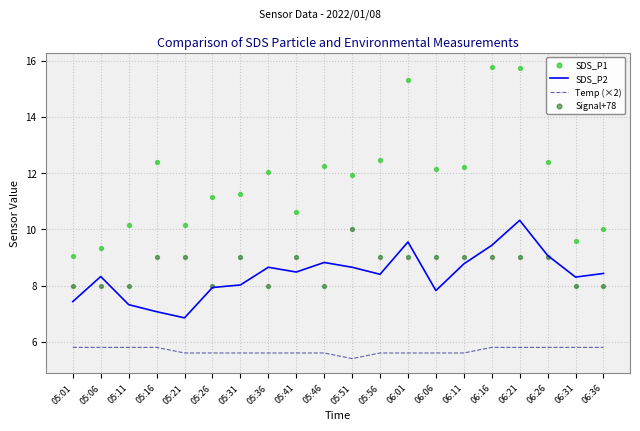

Which series has the widest spread of Y values?

SDS_P1